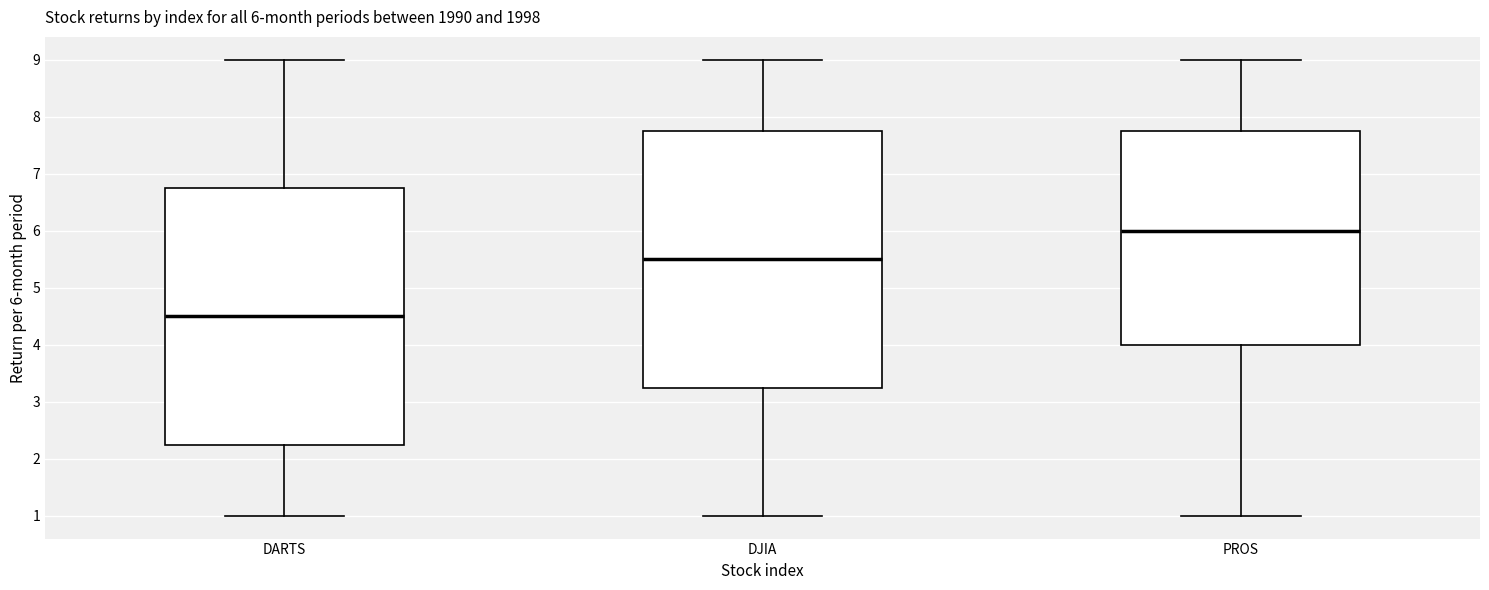

Which box has the lowest median line?

DARTS